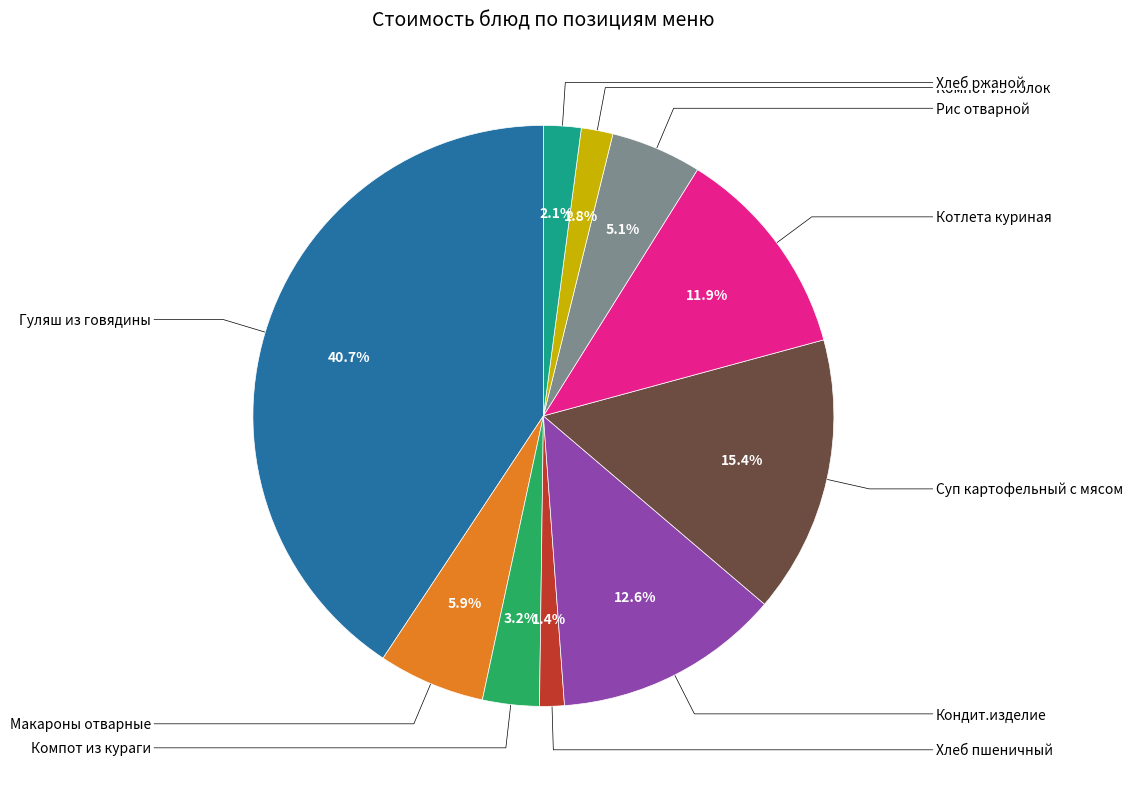

What is the ratio of the value at Макароны отварные to the value at Гуляш из говядины?

0.1